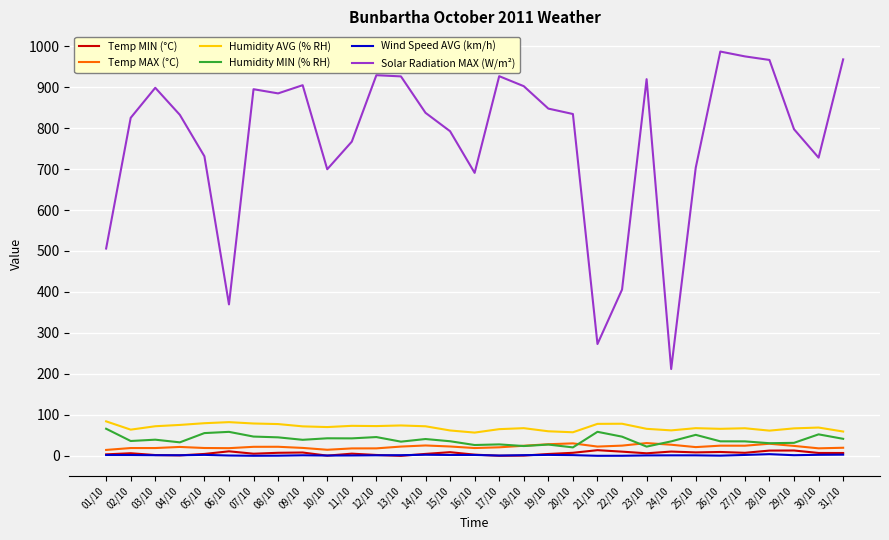

What is the sum of the Humidity MIN (% RH) values at 10/10 and 04/10?

76.1